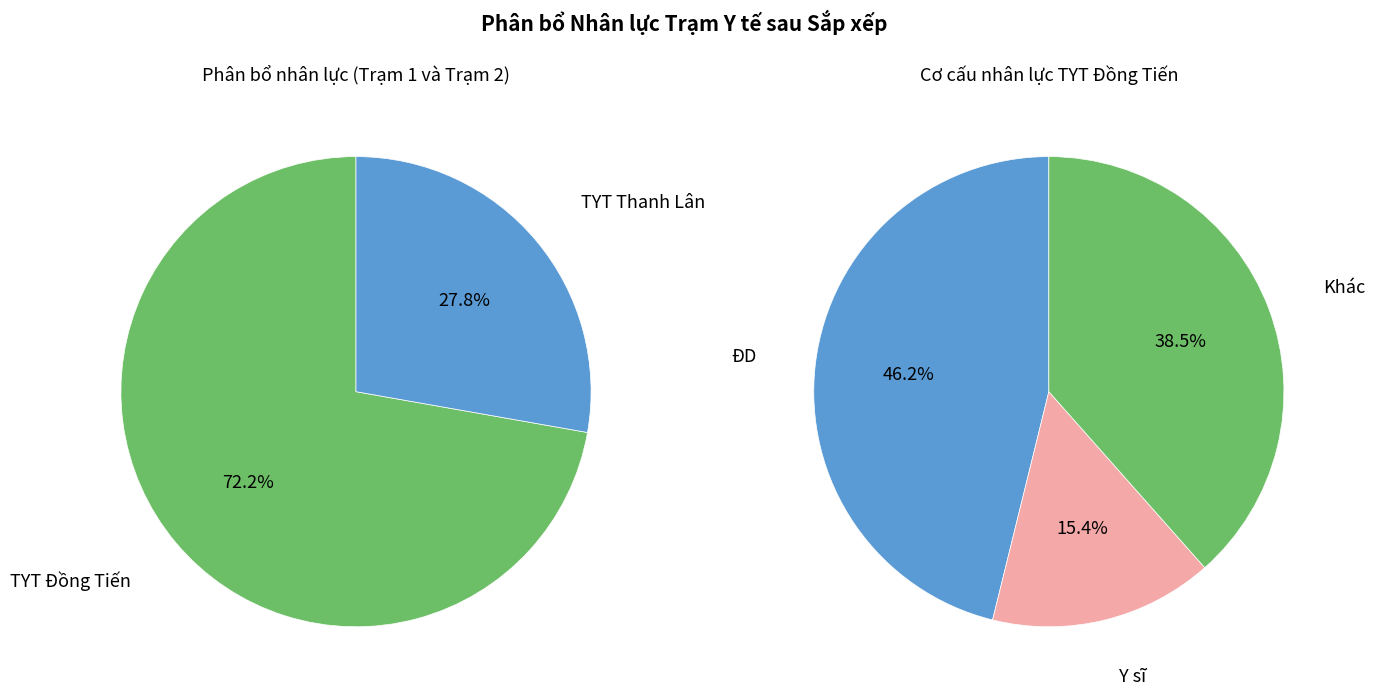

Does TYT Thanh Lân account for over 50% of the chart?

No